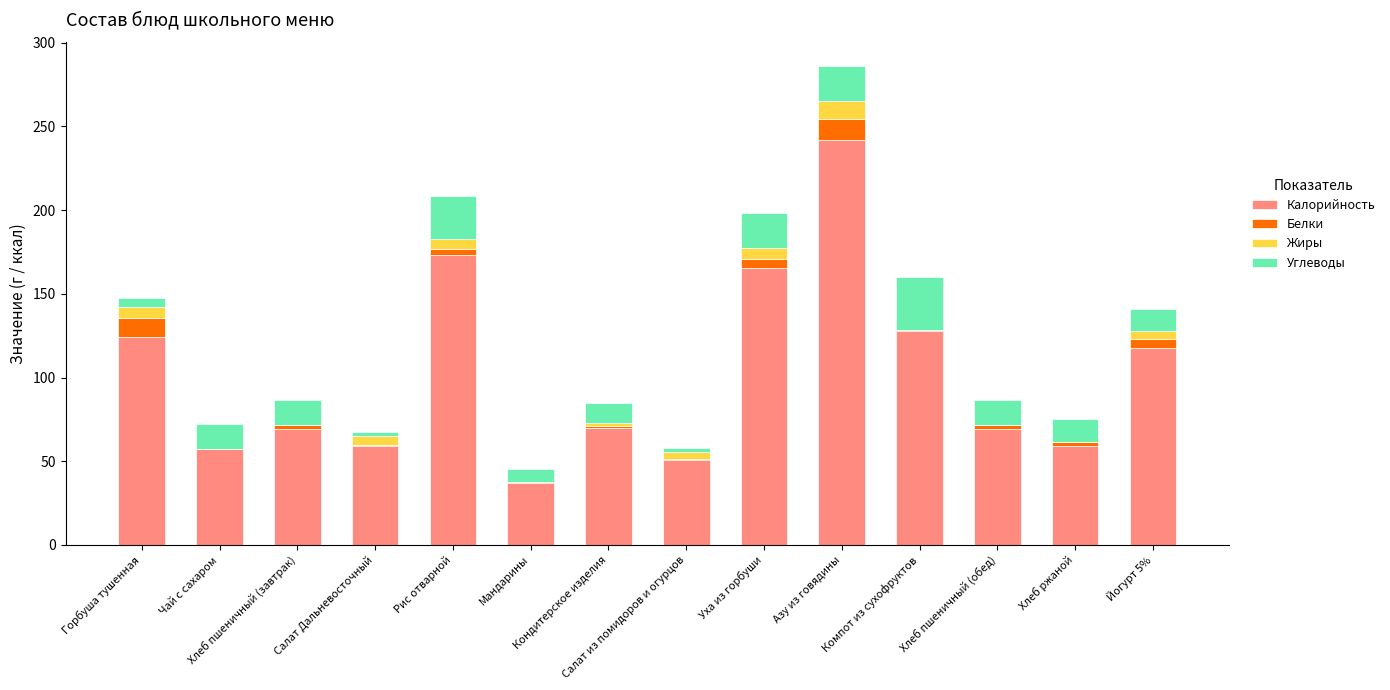

What is the highest value of the Калорийность series?

242.2